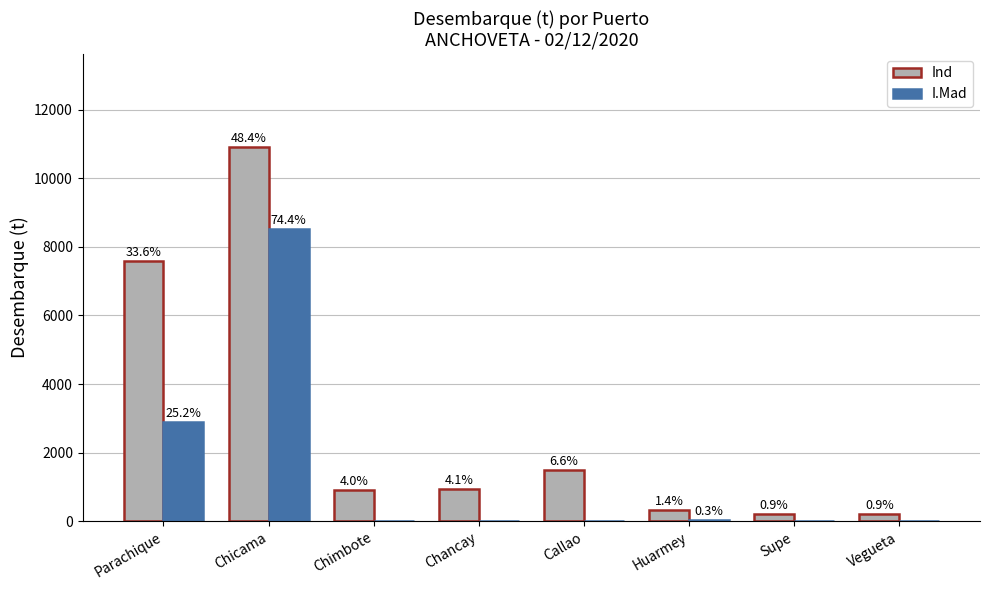

Reading left to right, transcribe all the data shown in this chart.

Ind: 7576.2	10903.9	908.5	930.0	1480.0	320.0	209.9	196.7
I.Mad: 2889.5	8534.0	0.0	0.0	0.0	40.0	0.0	0.0